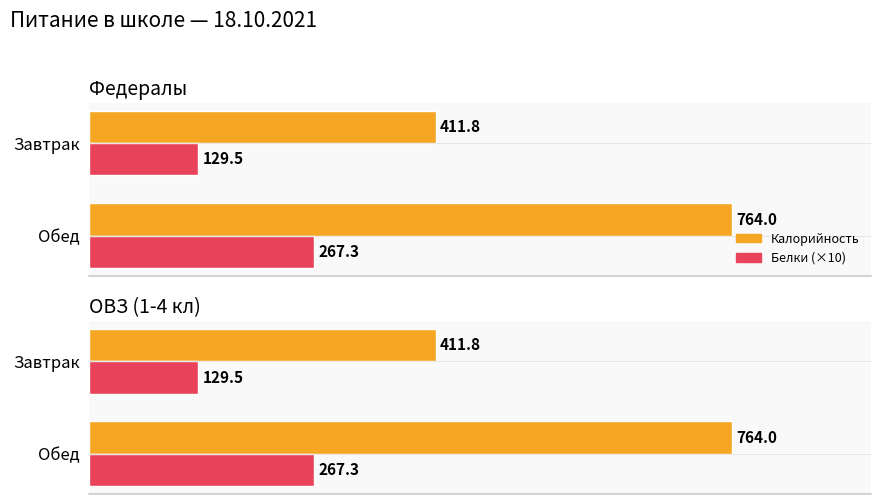

Rank the series by their maximum value, from lowest to highest.

Белки (×10), Калорийность